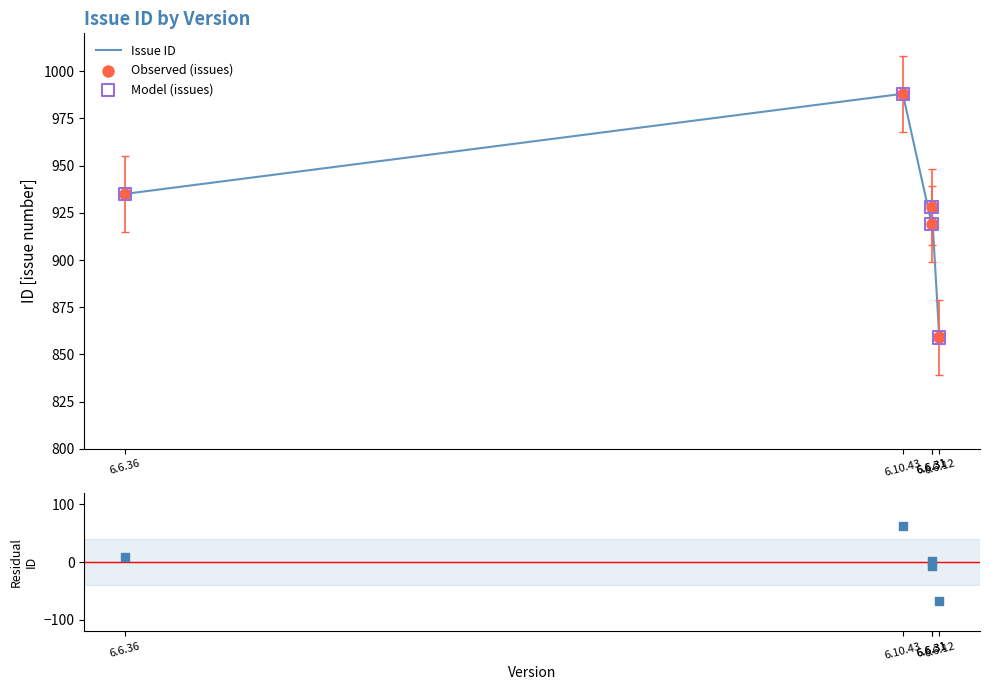

Which series contains the lowest Y value?

Residuals